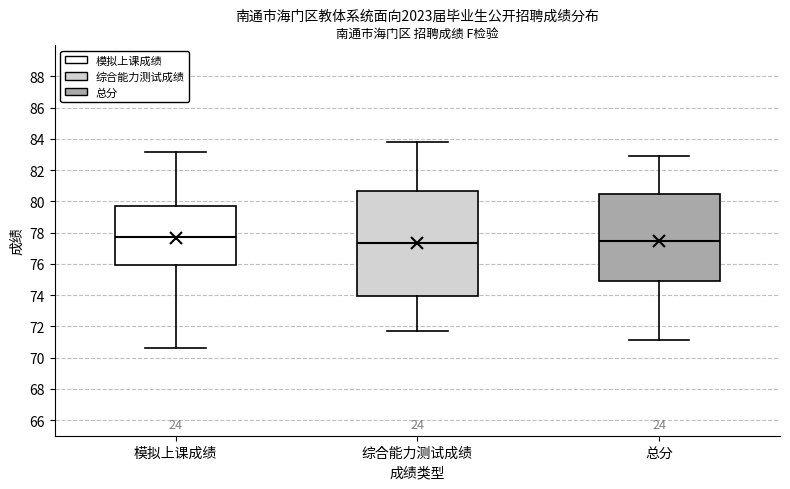

Reading left to right, transcribe this box plot: for each box, give where its median line is, the range the box spans, and where its two whiskers end, as read against the y-axis. The values are not printed on the chart, so give them approximately, as read against the axis.

模拟上课成绩: median 77.6, box 76.0 to 79.8, whiskers 70.6 to 83.2
综合能力测试成绩: median 77.4, box 74.0 to 80.6, whiskers 71.8 to 83.8
总分: median 77.4, box 75.0 to 80.4, whiskers 71.2 to 83.0